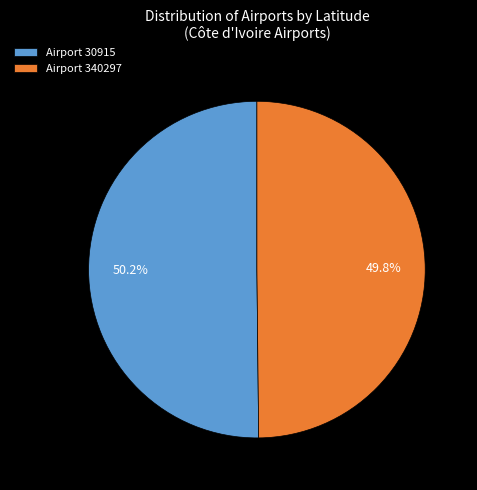

Approximately how many times larger is the value at Airport 30915 compared to Airport 340297?

1.0